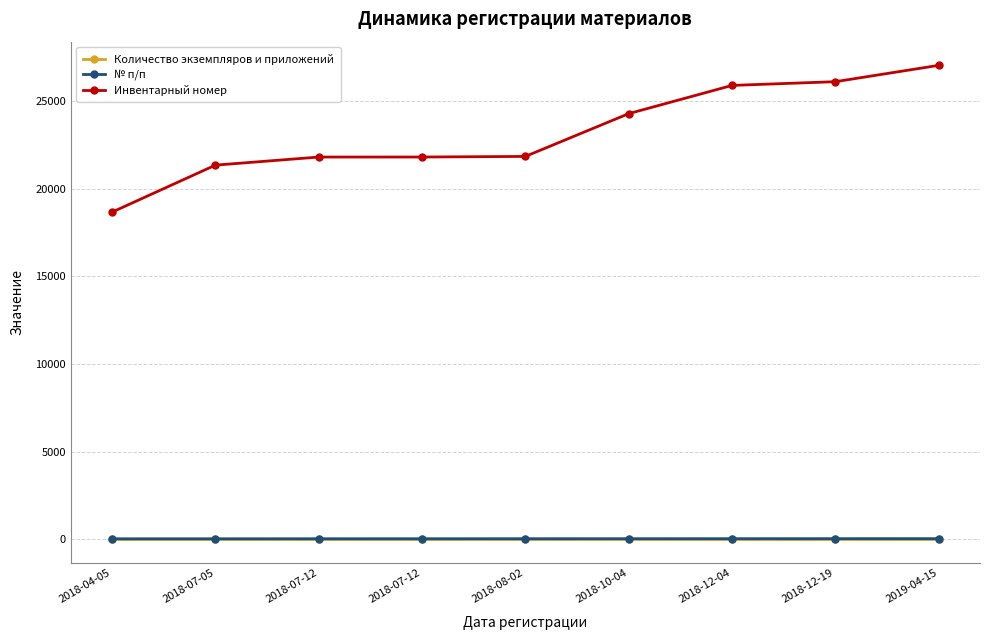

How many data points does each series have?

9